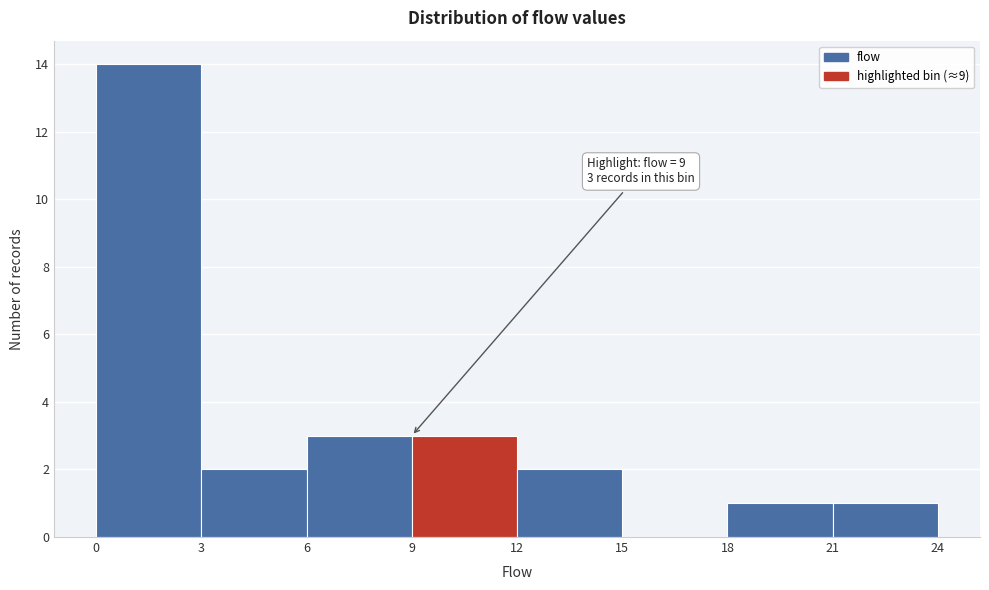

Over which range of the x-axis is the bar tallest?

0 to 3